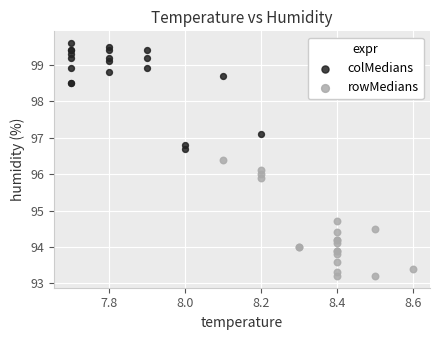

Which series contains the lowest Y value?

rowMedians